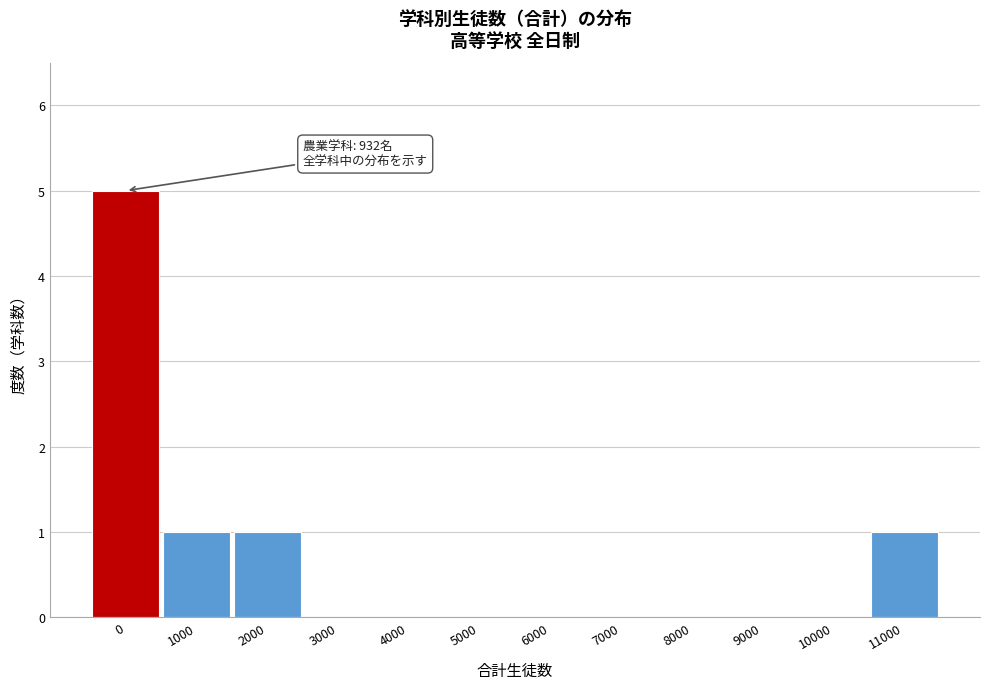

Reading left to right, list all the values displayed in this chart.

0=5	1000=1	2000=1	3000=0	4000=0	5000=0	6000=0	7000=0	8000=0	9000=0	10000=0	11000=1